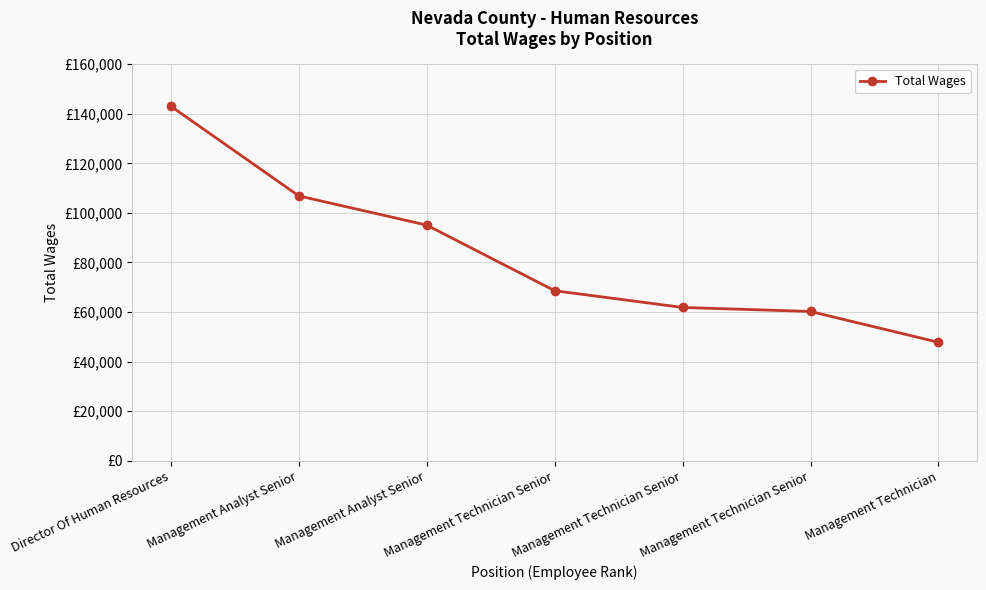

List the labels in order of value, largest first.

Director Of Human Resources, Management Analyst Senior, Management Analyst Senior, Management Technician Senior, Management Technician Senior, Management Technician Senior, Management Technician